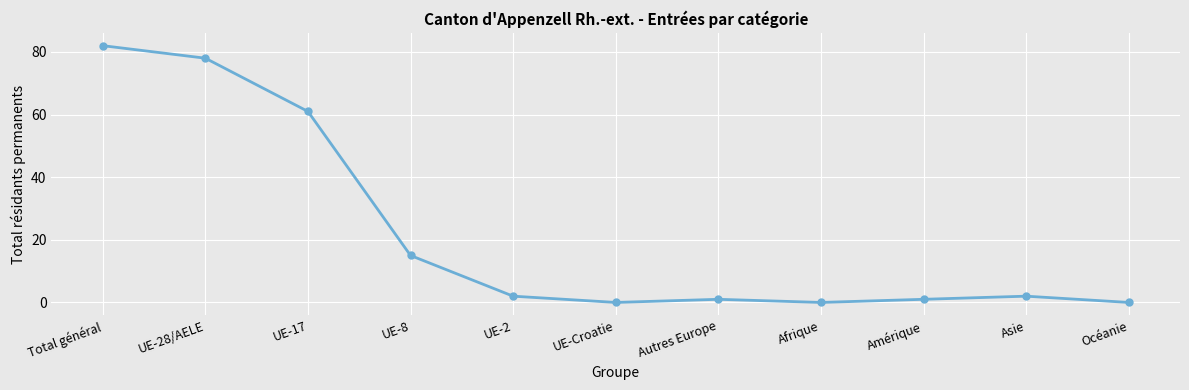

Reading left to right, extract all data points from this chart.

Total général=82	UE-28/AELE=78	UE-17=61	UE-8=15	UE-2=2	UE-Croatie=0	Autres Europe=1	Afrique=0	Amérique=1	Asie=2	Océanie=0